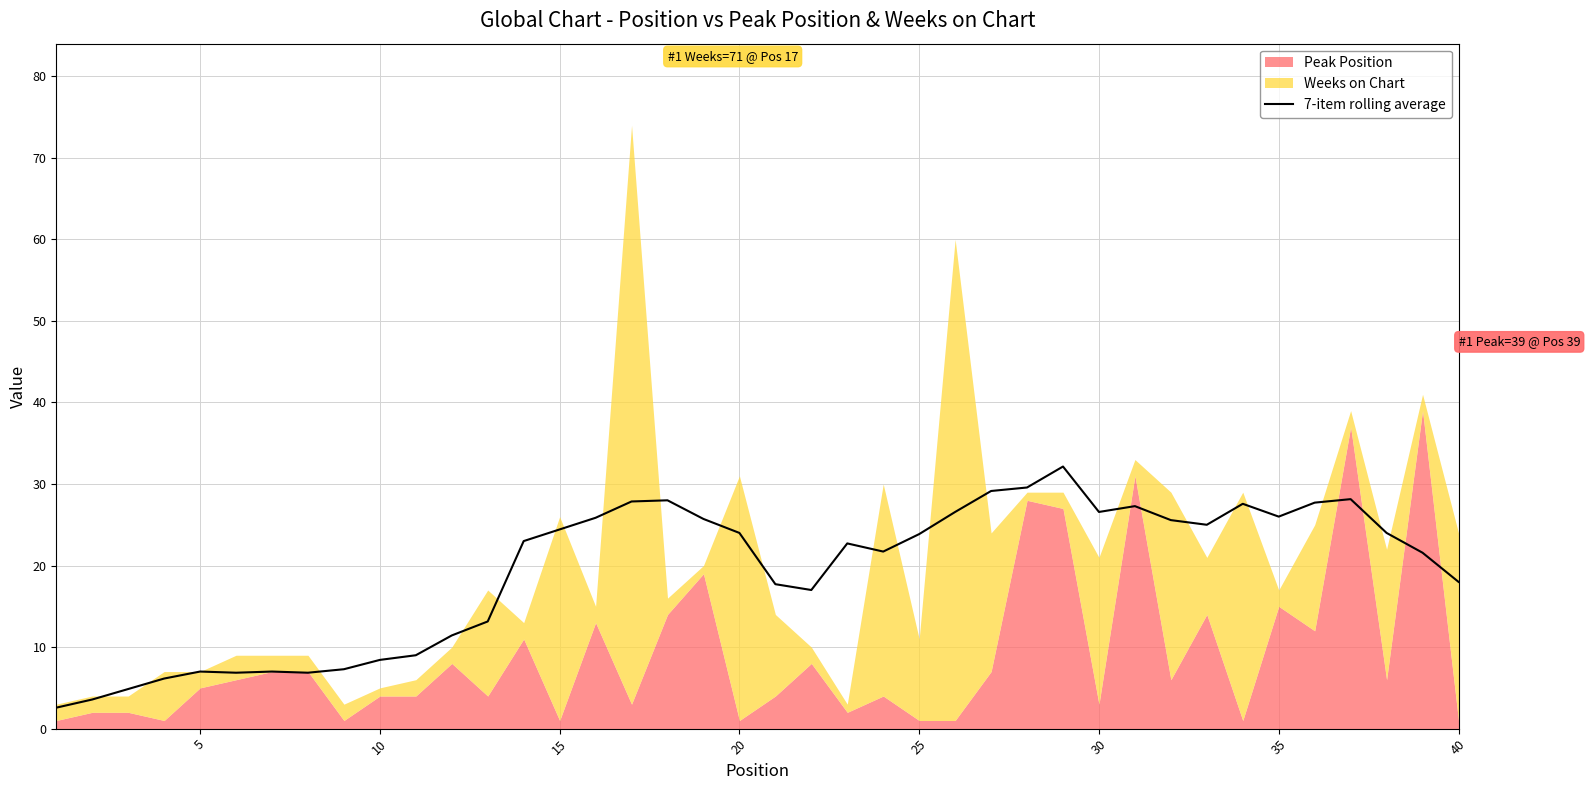

What is the maximum value for 7-item rolling average?

32.1